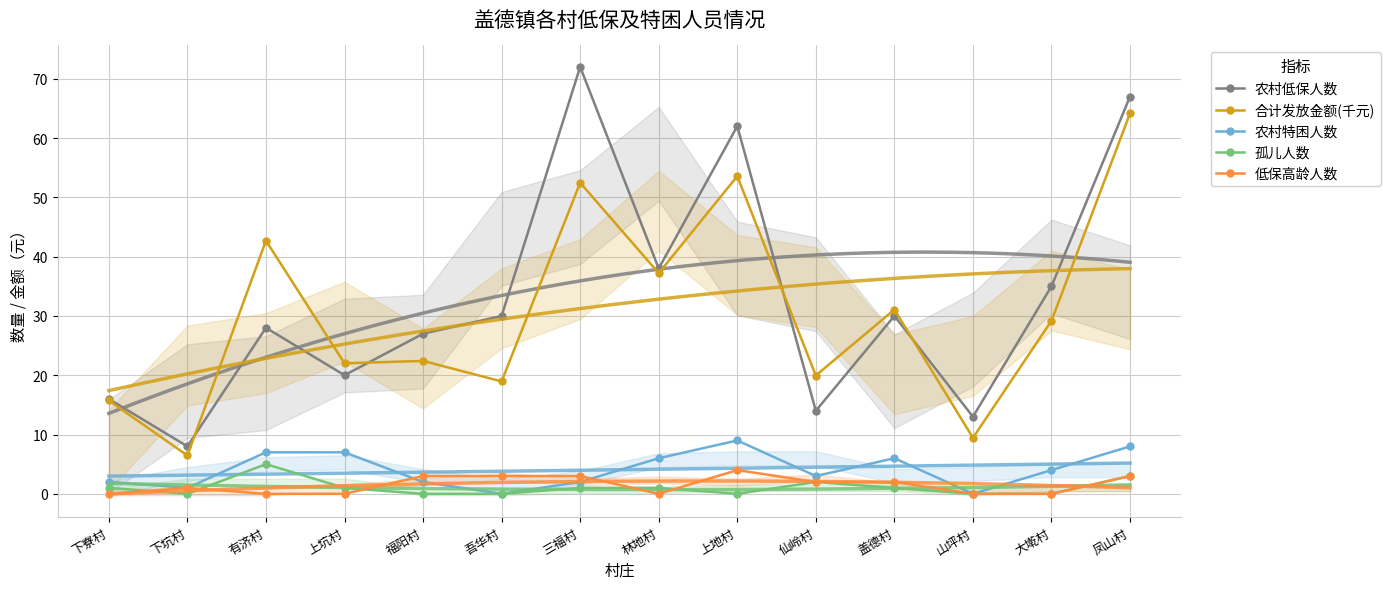

Is the value of 合计发放金额(千元) at 福阳村 greater than the value of 农村特困人数 at 下寮村?

Yes